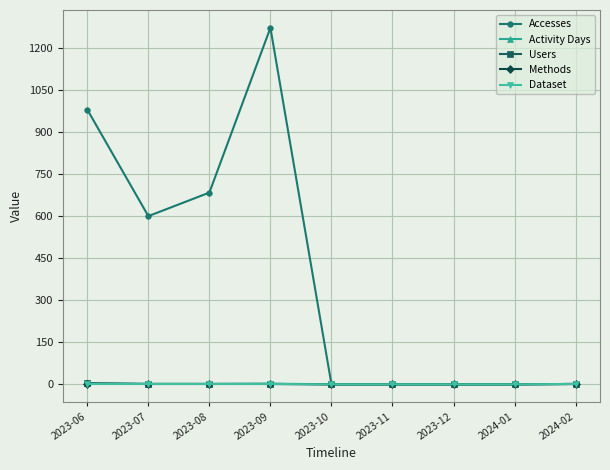

What is the average value of the Dataset series?

1